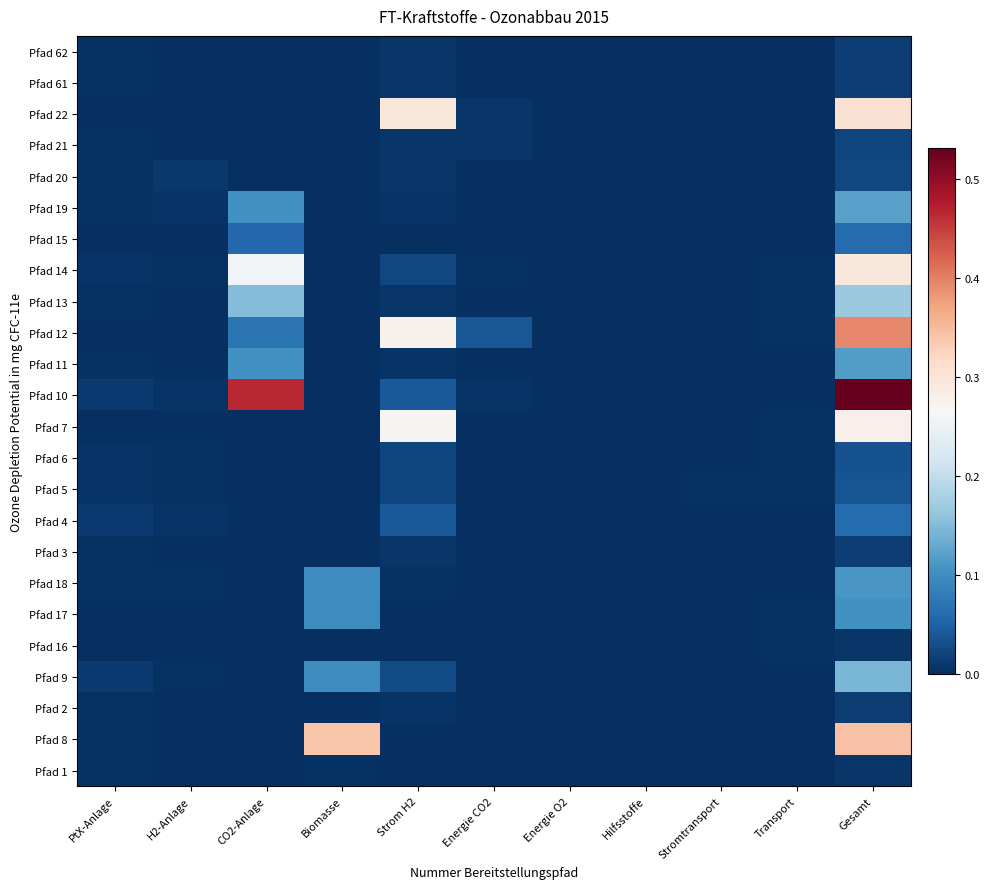

Reading right to left, transcribe all the data shown in this chart.

Pfad 62: Gesamt=0.0	Transport=0.0	Stromtransport=0.0	Hilfsstoffe=0.0	Energie O2=0.0	Energie CO2=0.0	Strom H2=0.0	Biomasse=0.0	CO2-Anlage=0.0	H2-Anlage=0.0	PtX-Anlage=0.0
Pfad 61: Gesamt=0.0	Transport=0.0	Stromtransport=0.0	Hilfsstoffe=0.0	Energie O2=0.0	Energie CO2=0.0	Strom H2=0.0	Biomasse=0.0	CO2-Anlage=0.0	H2-Anlage=0.0	PtX-Anlage=0.0
Pfad 22: Gesamt=0.3	Transport=0.0	Stromtransport=0.0	Hilfsstoffe=0.0	Energie O2=0.0	Energie CO2=0.0	Strom H2=0.3	Biomasse=0.0	CO2-Anlage=0.0	H2-Anlage=0.0	PtX-Anlage=0.0
Pfad 21: Gesamt=0.0	Transport=0.0	Stromtransport=0.0	Hilfsstoffe=0.0	Energie O2=0.0	Energie CO2=0.0	Strom H2=0.0	Biomasse=0.0	CO2-Anlage=0.0	H2-Anlage=0.0	PtX-Anlage=0.0
Pfad 20: Gesamt=0.0	Transport=0.0	Stromtransport=0.0	Hilfsstoffe=0.0	Energie O2=0.0	Energie CO2=0.0	Strom H2=0.0	Biomasse=0.0	CO2-Anlage=0.0	H2-Anlage=0.0	PtX-Anlage=0.0
Pfad 19: Gesamt=0.1	Transport=0.0	Stromtransport=0.0	Hilfsstoffe=0.0	Energie O2=0.0	Energie CO2=0.0	Strom H2=0.0	Biomasse=0.0	CO2-Anlage=0.1	H2-Anlage=0.0	PtX-Anlage=0.0
Pfad 15: Gesamt=0.1	Transport=0.0	Stromtransport=0.0	Hilfsstoffe=0.0	Energie O2=0.0	Energie CO2=0.0	Strom H2=0.0	Biomasse=0.0	CO2-Anlage=0.1	H2-Anlage=0.0	PtX-Anlage=0.0
Pfad 14: Gesamt=0.3	Transport=0.0	Stromtransport=0.0	Hilfsstoffe=0.0	Energie O2=0.0	Energie CO2=0.0	Strom H2=0.0	Biomasse=0.0	CO2-Anlage=0.3	H2-Anlage=0.0	PtX-Anlage=0.0
Pfad 13: Gesamt=0.2	Transport=0.0	Stromtransport=0.0	Hilfsstoffe=0.0	Energie O2=0.0	Energie CO2=0.0	Strom H2=0.0	Biomasse=0.0	CO2-Anlage=0.2	H2-Anlage=0.0	PtX-Anlage=0.0
Pfad 12: Gesamt=0.4	Transport=0.0	Stromtransport=0.0	Hilfsstoffe=0.0	Energie O2=0.0	Energie CO2=0.0	Strom H2=0.3	Biomasse=0.0	CO2-Anlage=0.1	H2-Anlage=0.0	PtX-Anlage=0.0
Pfad 11: Gesamt=0.1	Transport=0.0	Stromtransport=0.0	Hilfsstoffe=0.0	Energie O2=0.0	Energie CO2=0.0	Strom H2=0.0	Biomasse=0.0	CO2-Anlage=0.1	H2-Anlage=0.0	PtX-Anlage=0.0
Pfad 10: Gesamt=0.5	Transport=0.0	Stromtransport=0.0	Hilfsstoffe=0.0	Energie O2=0.0	Energie CO2=0.0	Strom H2=0.0	Biomasse=0.0	CO2-Anlage=0.5	H2-Anlage=0.0	PtX-Anlage=0.0
Pfad 7: Gesamt=0.3	Transport=0.0	Stromtransport=0.0	Hilfsstoffe=0.0	Energie O2=0.0	Energie CO2=0.0	Strom H2=0.3	Biomasse=0.0	CO2-Anlage=0.0	H2-Anlage=0.0	PtX-Anlage=0.0
Pfad 6: Gesamt=0.0	Transport=0.0	Stromtransport=0.0	Hilfsstoffe=0.0	Energie O2=0.0	Energie CO2=0.0	Strom H2=0.0	Biomasse=0.0	CO2-Anlage=0.0	H2-Anlage=0.0	PtX-Anlage=0.0
Pfad 5: Gesamt=0.0	Transport=0.0	Stromtransport=0.0	Hilfsstoffe=0.0	Energie O2=0.0	Energie CO2=0.0	Strom H2=0.0	Biomasse=0.0	CO2-Anlage=0.0	H2-Anlage=0.0	PtX-Anlage=0.0
Pfad 4: Gesamt=0.1	Transport=0.0	Stromtransport=0.0	Hilfsstoffe=0.0	Energie O2=0.0	Energie CO2=0.0	Strom H2=0.0	Biomasse=0.0	CO2-Anlage=0.0	H2-Anlage=0.0	PtX-Anlage=0.0
Pfad 3: Gesamt=0.0	Transport=0.0	Stromtransport=0.0	Hilfsstoffe=0.0	Energie O2=0.0	Energie CO2=0.0	Strom H2=0.0	Biomasse=0.0	CO2-Anlage=0.0	H2-Anlage=0.0	PtX-Anlage=0.0
Pfad 18: Gesamt=0.1	Transport=0.0	Stromtransport=0.0	Hilfsstoffe=0.0	Energie O2=0.0	Energie CO2=0.0	Strom H2=0.0	Biomasse=0.1	CO2-Anlage=0.0	H2-Anlage=0.0	PtX-Anlage=0.0
Pfad 17: Gesamt=0.1	Transport=0.0	Stromtransport=0.0	Hilfsstoffe=0.0	Energie O2=0.0	Energie CO2=0.0	Strom H2=0.0	Biomasse=0.1	CO2-Anlage=0.0	H2-Anlage=0.0	PtX-Anlage=0.0
Pfad 16: Gesamt=0.0	Transport=0.0	Stromtransport=0.0	Hilfsstoffe=0.0	Energie O2=0.0	Energie CO2=0.0	Strom H2=0.0	Biomasse=0.0	CO2-Anlage=0.0	H2-Anlage=0.0	PtX-Anlage=0.0
Pfad 9: Gesamt=0.1	Transport=0.0	Stromtransport=0.0	Hilfsstoffe=0.0	Energie O2=0.0	Energie CO2=0.0	Strom H2=0.0	Biomasse=0.1	CO2-Anlage=0.0	H2-Anlage=0.0	PtX-Anlage=0.0
Pfad 2: Gesamt=0.0	Transport=0.0	Stromtransport=0.0	Hilfsstoffe=0.0	Energie O2=0.0	Energie CO2=0.0	Strom H2=0.0	Biomasse=0.0	CO2-Anlage=0.0	H2-Anlage=0.0	PtX-Anlage=0.0
Pfad 8: Gesamt=0.3	Transport=0.0	Stromtransport=0.0	Hilfsstoffe=0.0	Energie O2=0.0	Energie CO2=0.0	Strom H2=0.0	Biomasse=0.3	CO2-Anlage=0.0	H2-Anlage=0.0	PtX-Anlage=0.0
Pfad 1: Gesamt=0.0	Transport=0.0	Stromtransport=0.0	Hilfsstoffe=0.0	Energie O2=0.0	Energie CO2=0.0	Strom H2=0.0	Biomasse=0.0	CO2-Anlage=0.0	H2-Anlage=0.0	PtX-Anlage=0.0